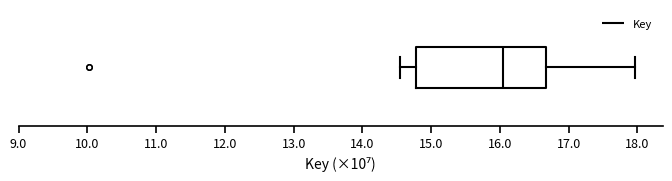

Read this box plot against the x-axis: the position of the median line, the range covered by the box, and the ends of both whiskers. The values are not printed on the chart, so give them approximately, as read against the axis.

median 16.0, box 14.8 to 16.7, whiskers 14.6 to 18.0